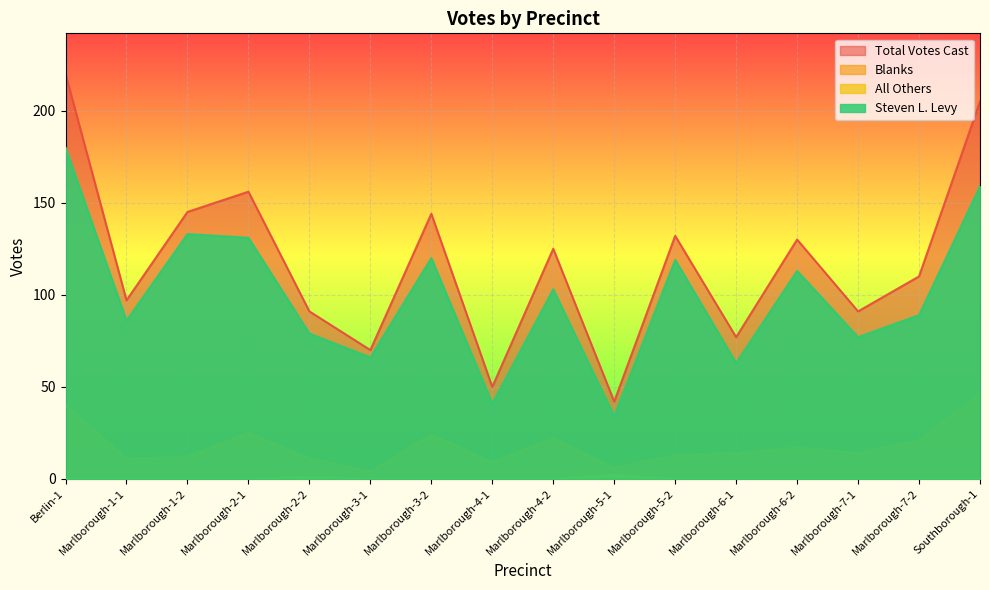

The value of Blanks at Marlborough-4-1 is 5. True or false?

False